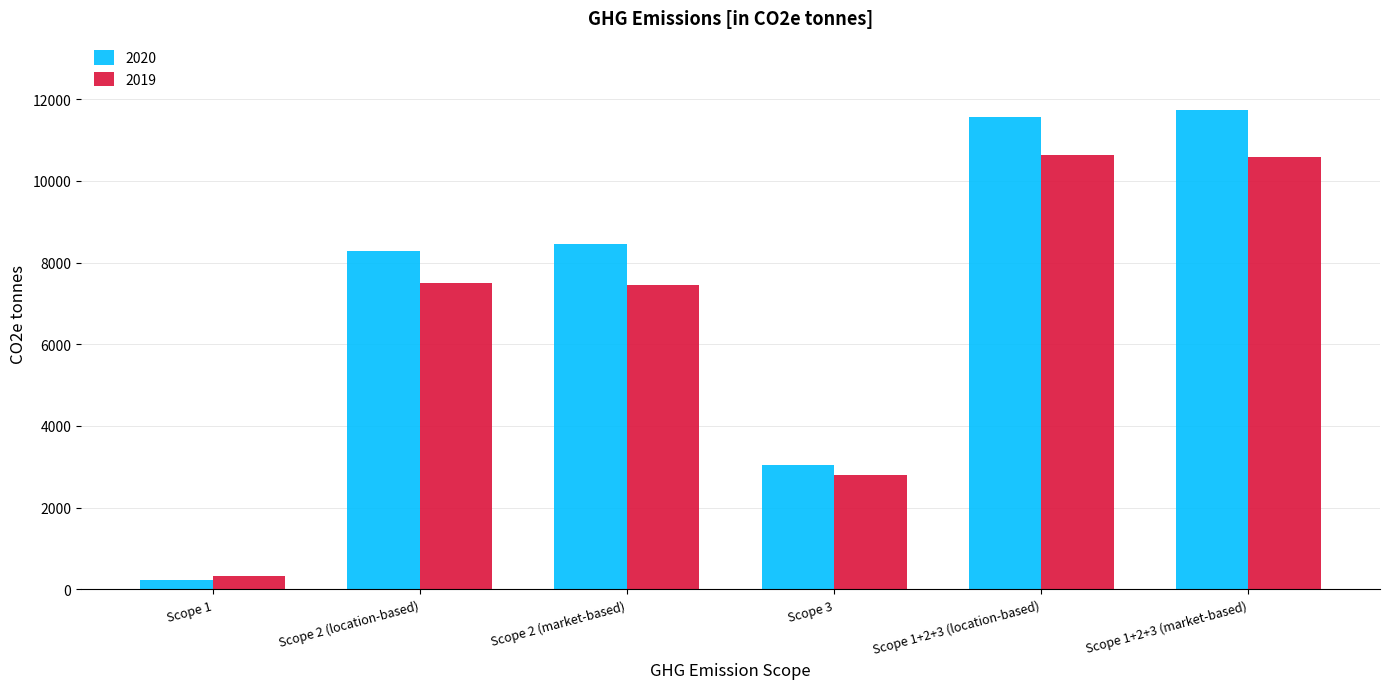

Which series has the largest range (max minus min)?

2020